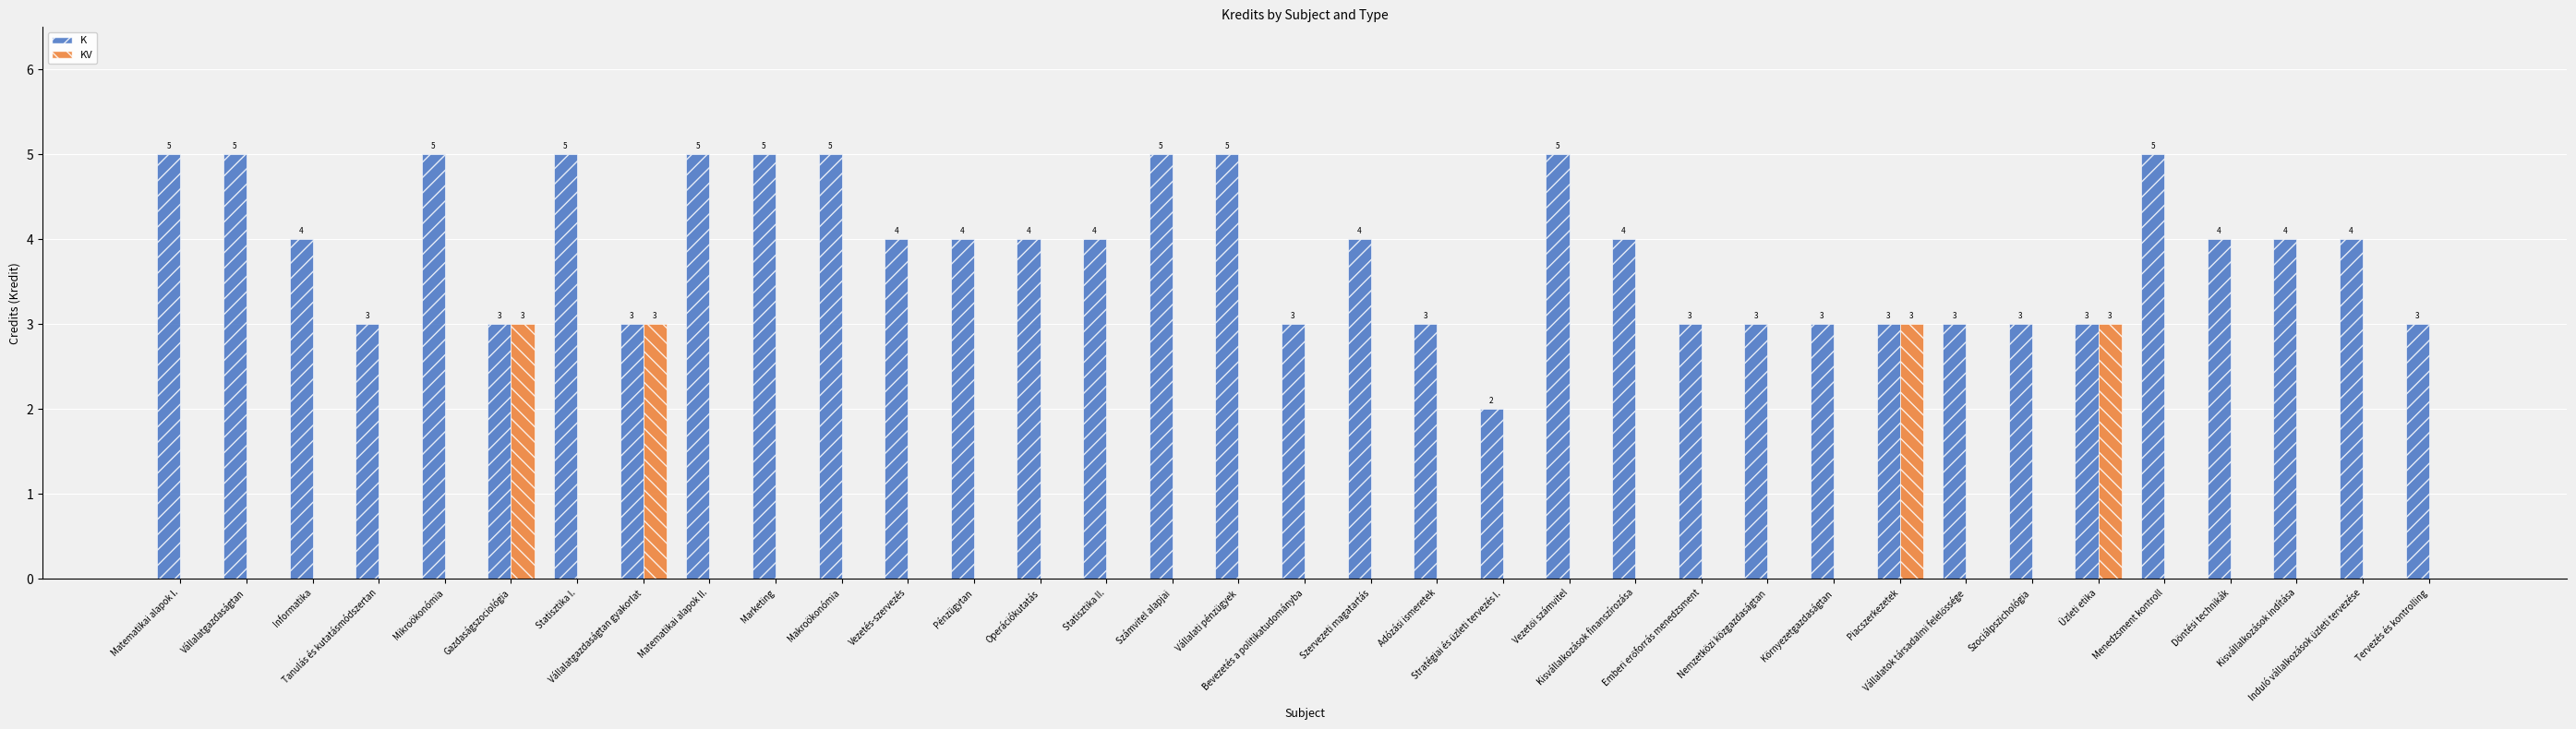

What is the maximum value shown in the chart?

5